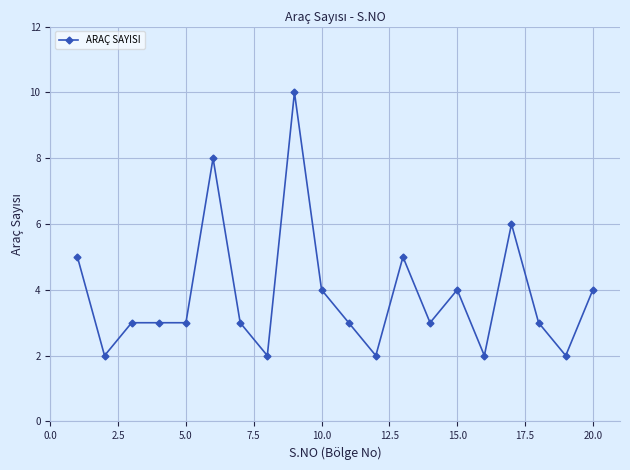

What is the difference between the maximum and minimum values?

8